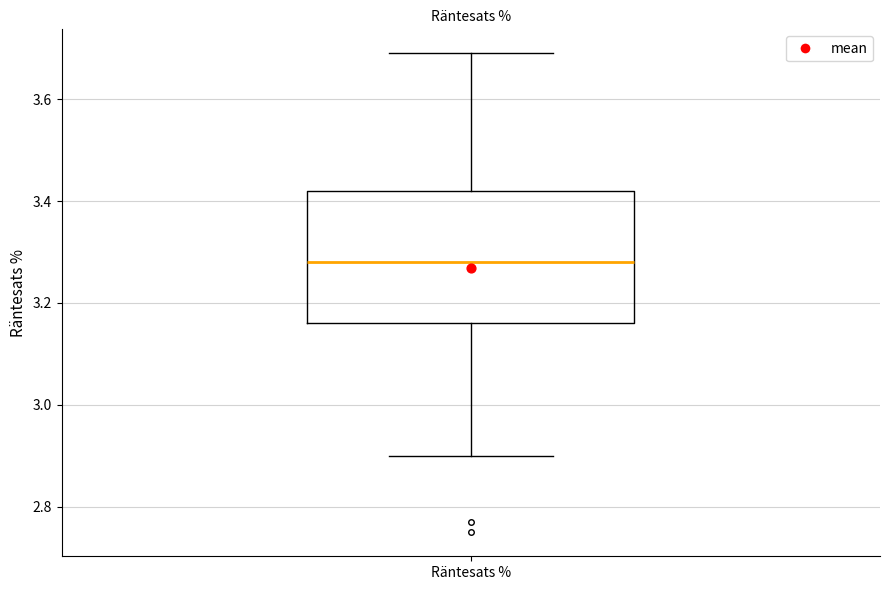

Transcribe this box plot: give where the median line is, the range the box spans, and where the two whiskers end, as read against the y-axis. The values are not printed on the chart, so give them approximately, as read against the axis.

median 3.28, box 3.16 to 3.42, whiskers 2.90 to 3.70